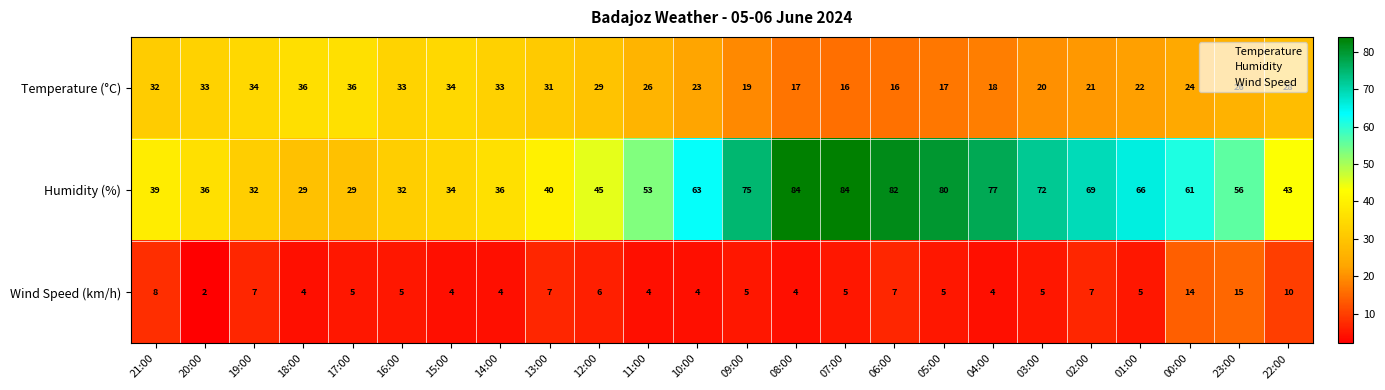

Which series has the widest spread of values?

Humidity (%)